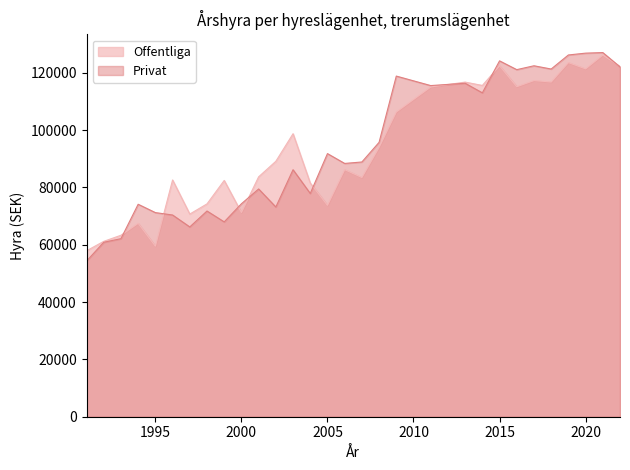

True or false: Offentliga has more than 2 interior local peaks.

True